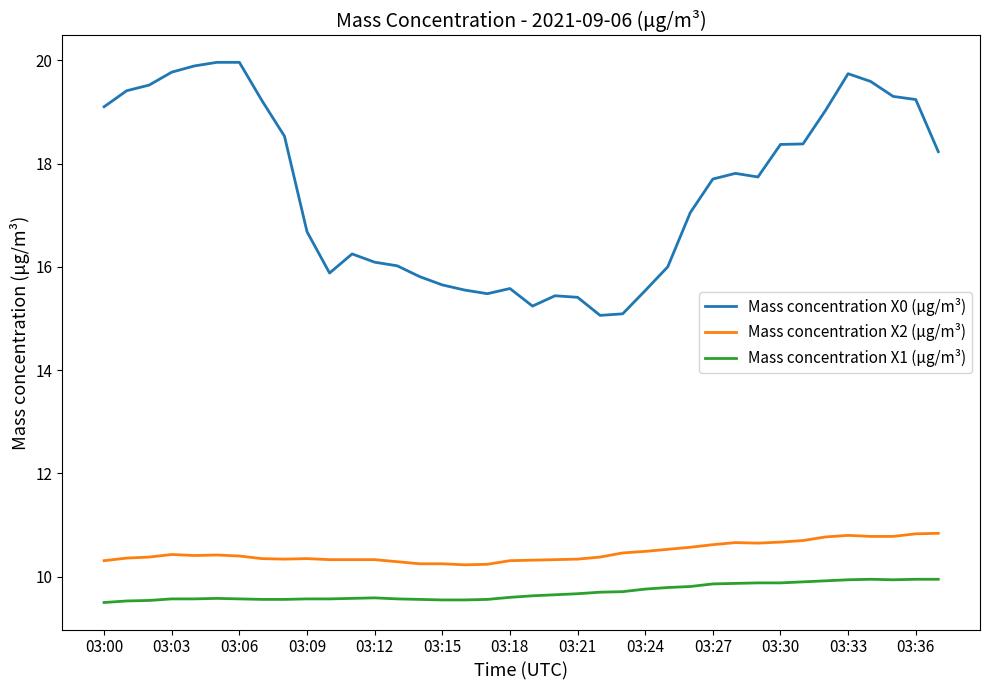

Which series has the widest spread of values?

Mass concentration X0 (μg/m³)